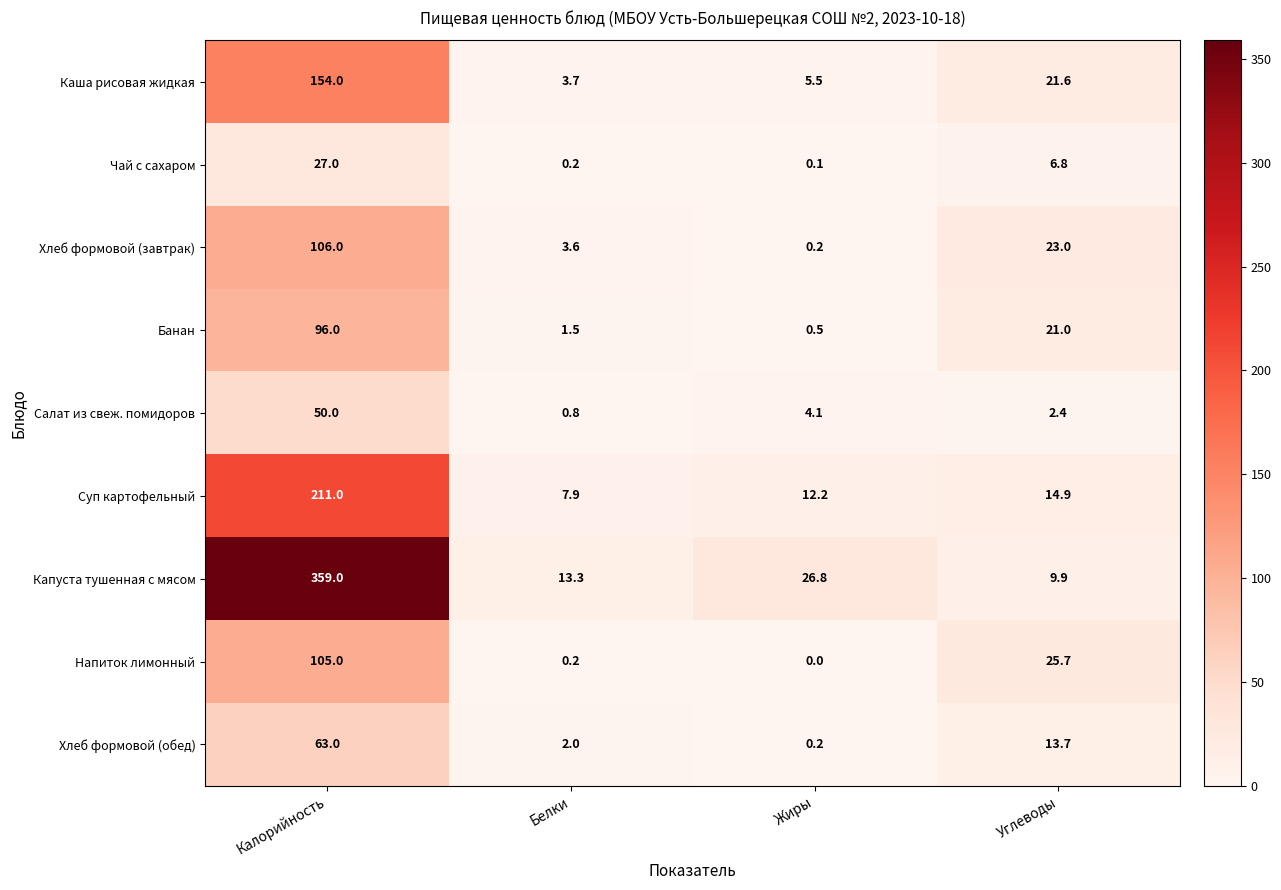

Between Жиры and Углеводы, which series saw the biggest shift?

Напиток лимонный